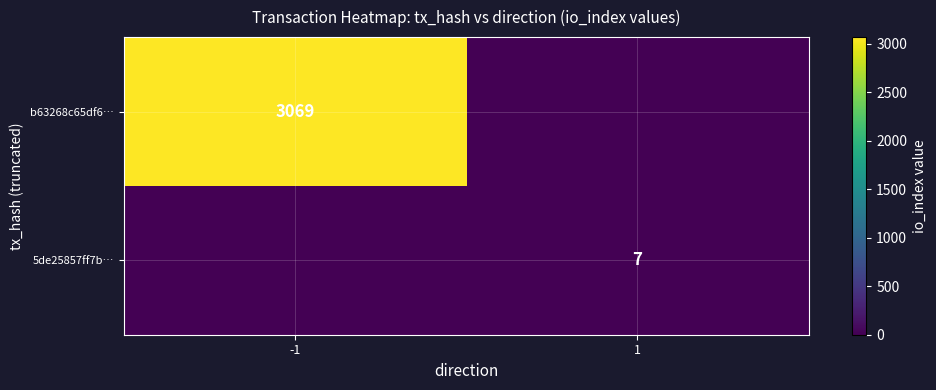

True or false: 5de25857ff7b… has a value of 7 at 1.

True